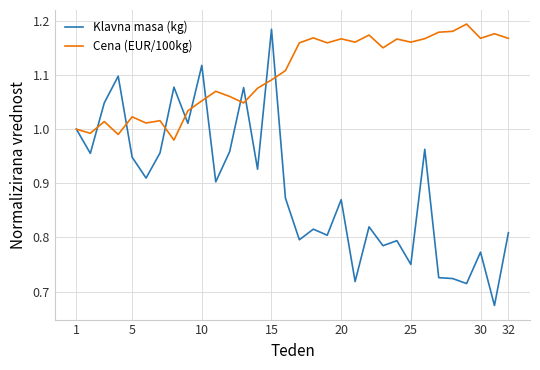

Which series has the largest range (max minus min)?

Klavna masa (kg)